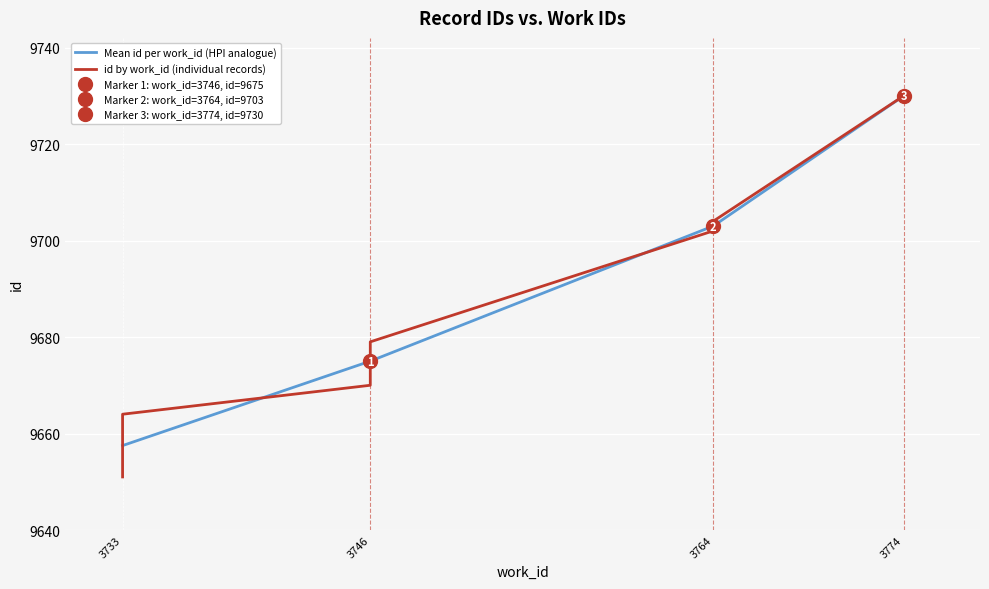

Rank the categories by value from lowest to highest.

3733, 3733, 3746, 3746, 3746, 3746, 3764, 3764, 3764, 3774